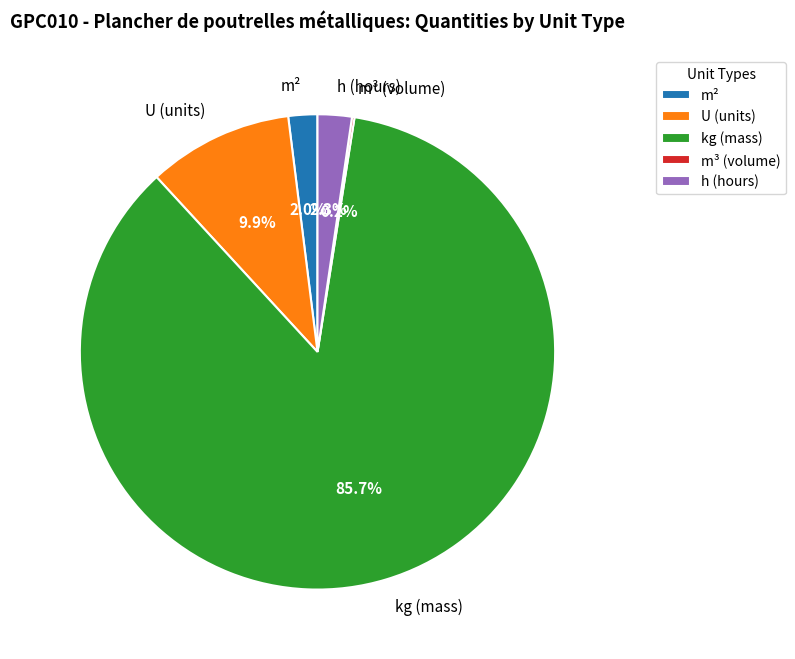

What portion of the pie excludes m²?

98.0%